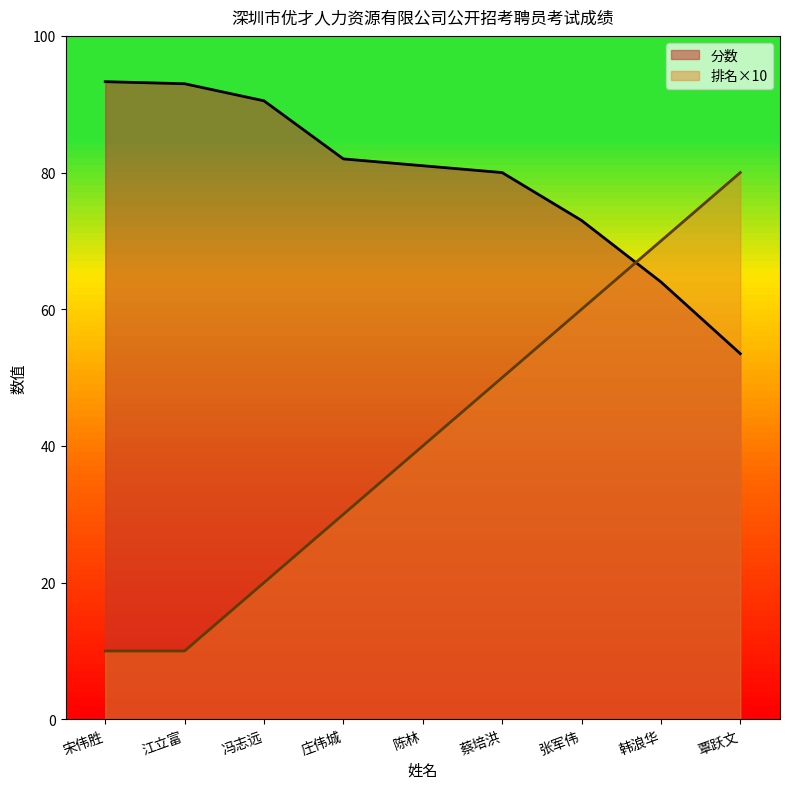

The 分数 series shows 93.0 at 江立富. True or false?

True